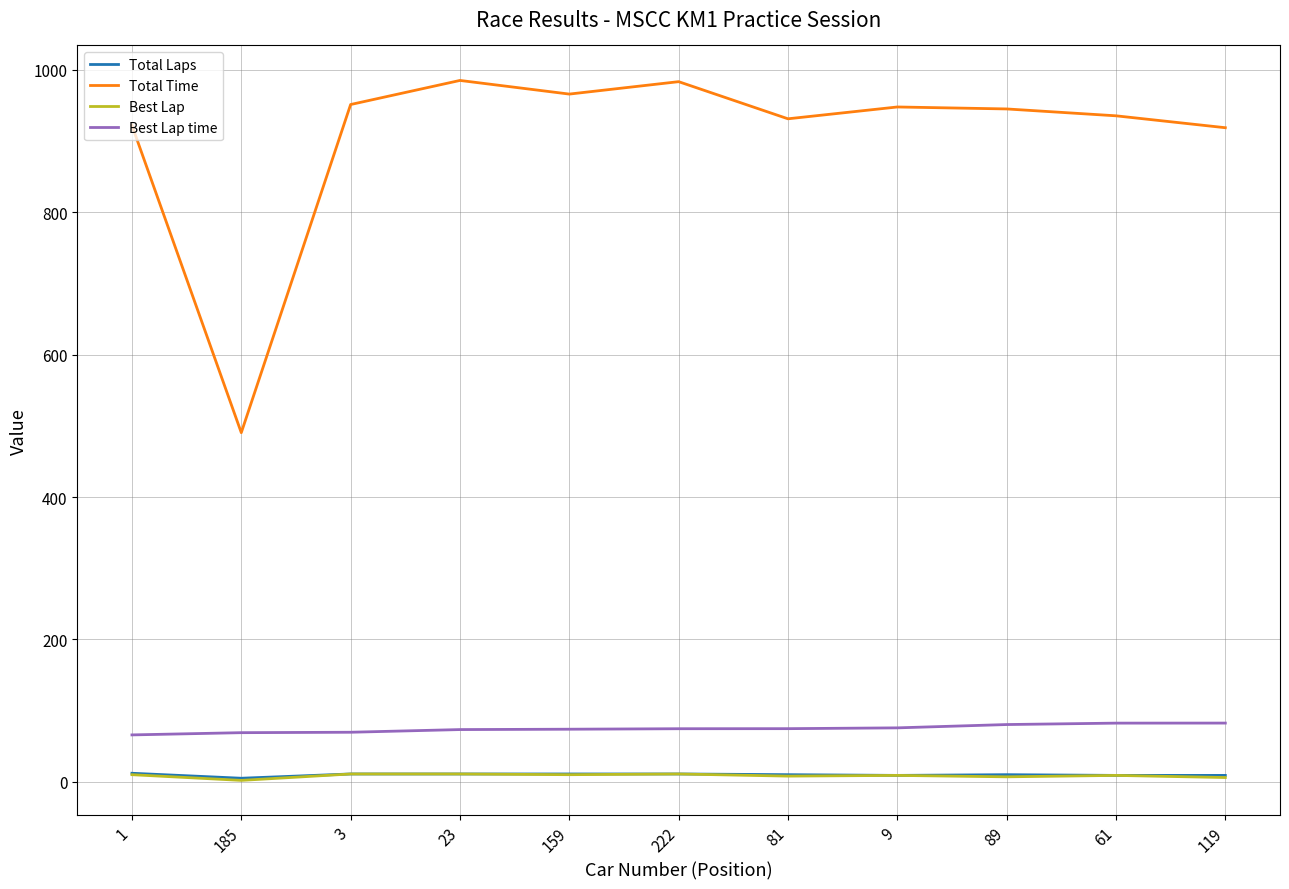

Which category has the lowest value in the Total Time series?

185